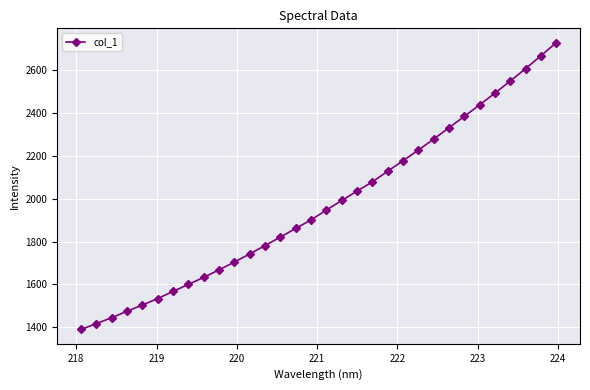

What is the minimum value shown in the chart?

1390.6